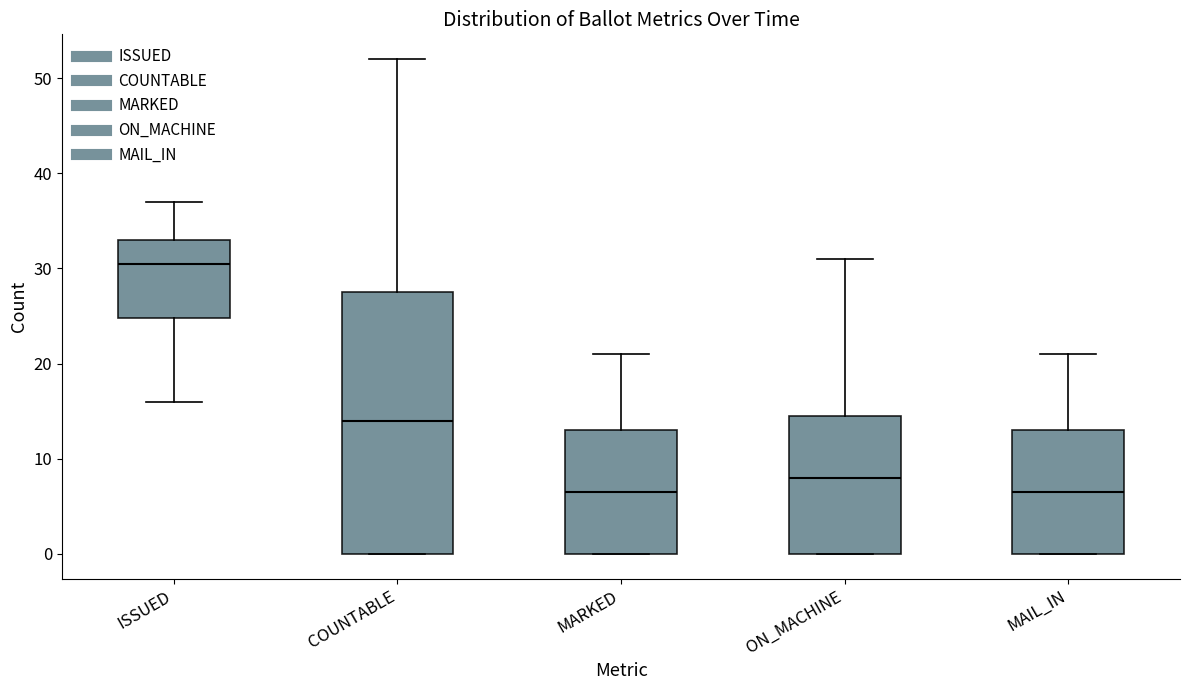

Comparing the boxes themselves (not the whiskers), which one is the tallest?

COUNTABLE